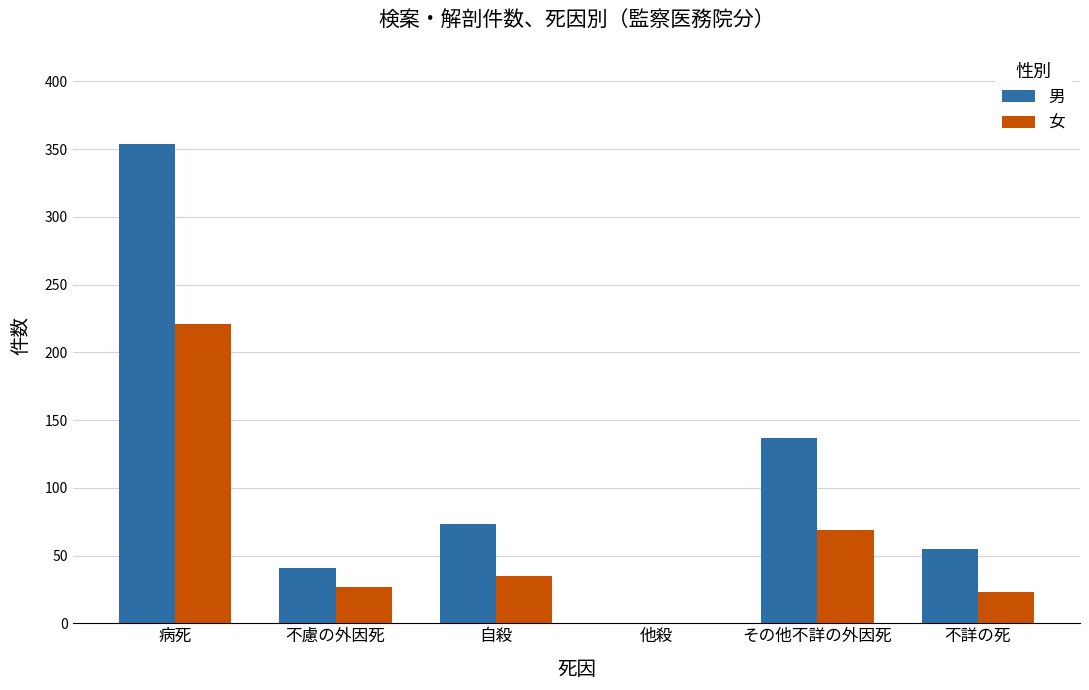

Reading left to right, extract all data points from this chart.

男: 354	41	73	0	137	55
女: 221	27	35	0	69	23